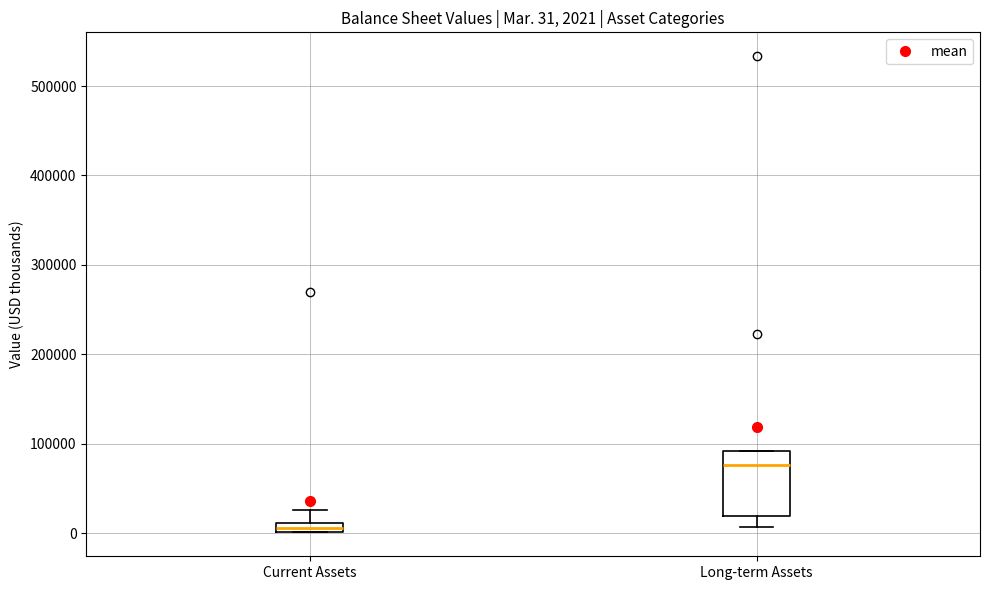

Comparing the boxes themselves (not the whiskers), which one is the tallest?

Long-term Assets